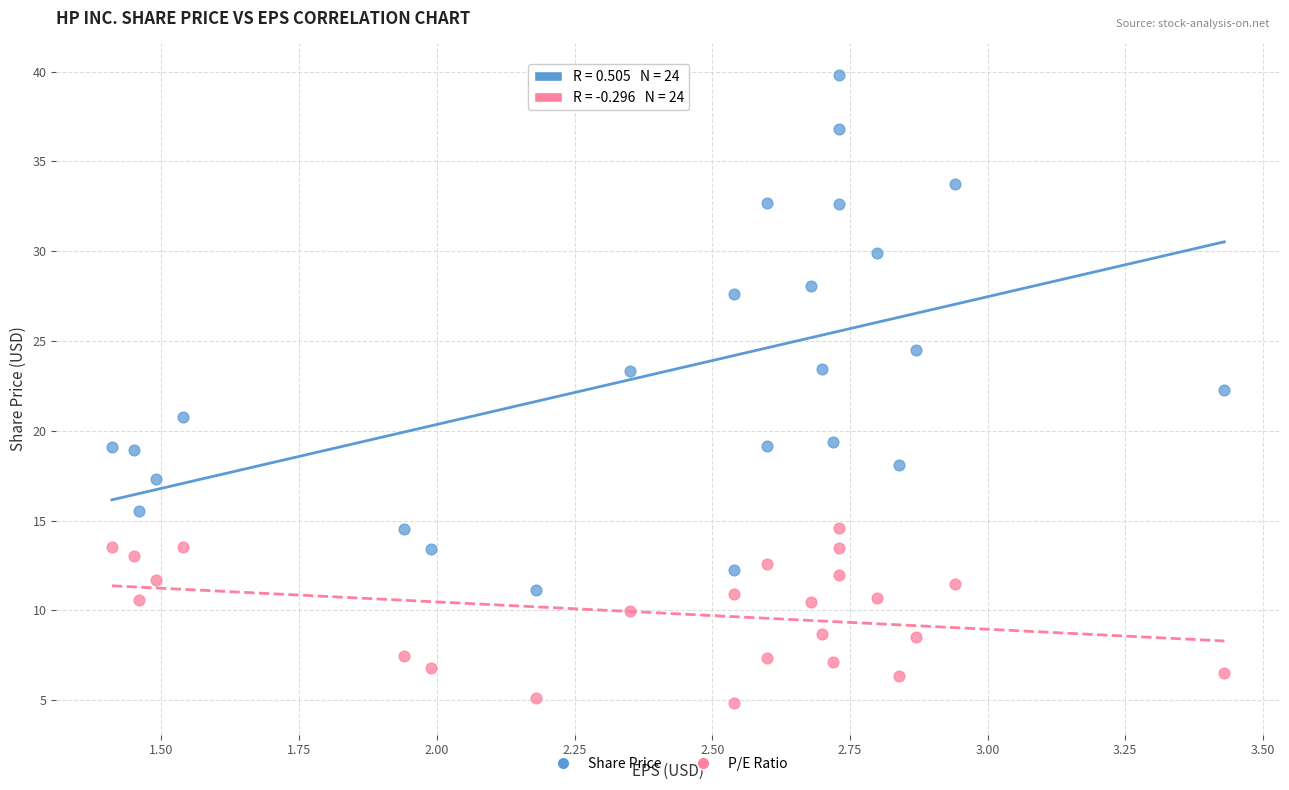

Which series reaches the maximum Y coordinate?

Share Price